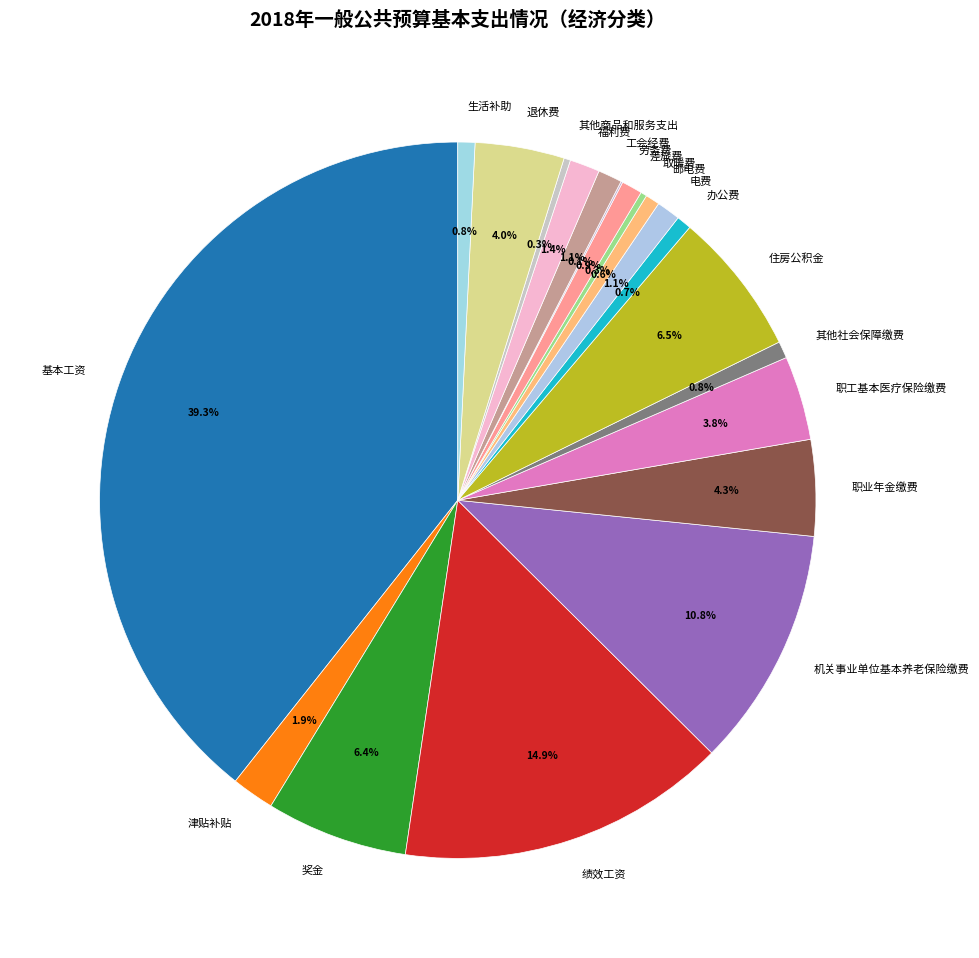

Does 基本工资 represent more than half of the total?

No